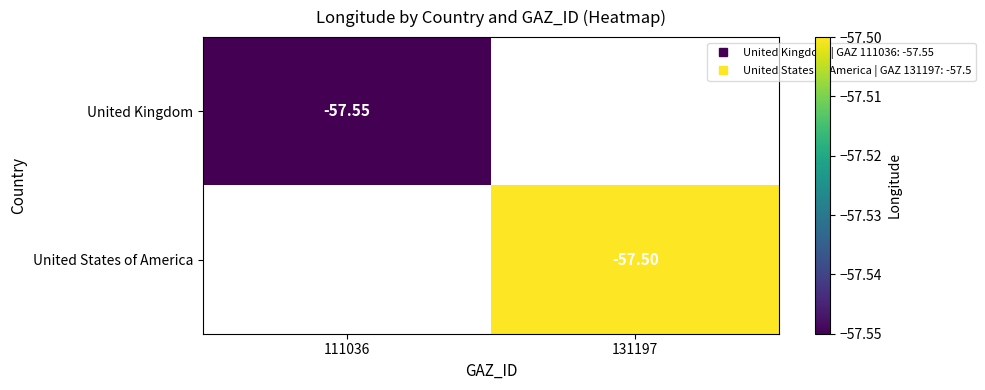

Is it true that United Kingdom equals -92.3 at 111036?

False